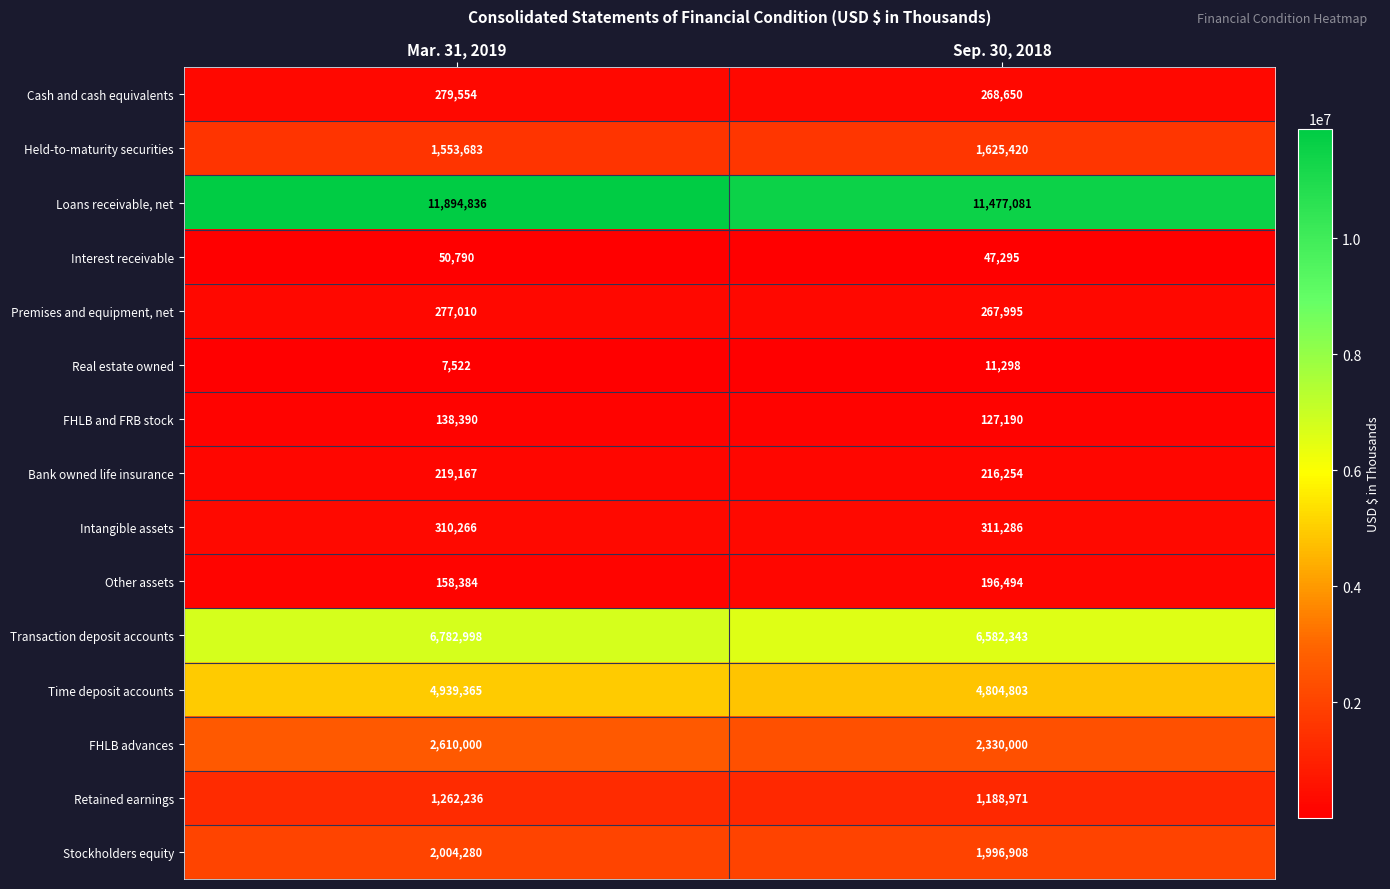

Which series has the largest total across all categories?

Loans receivable, net